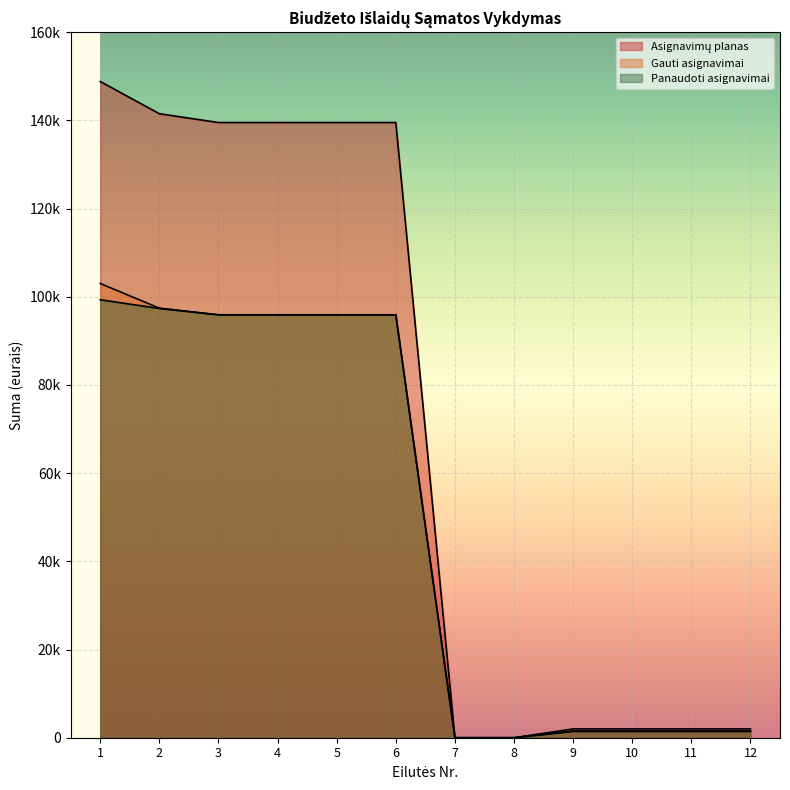

The Panaudoti asignavimai series shows 95898.1 at 6. True or false?

True